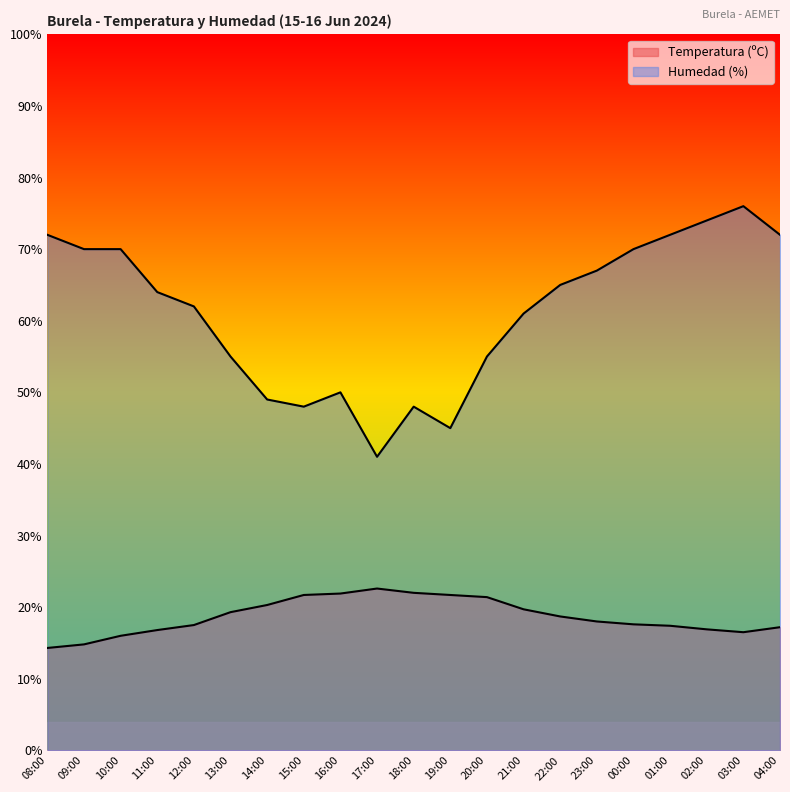

The value of Temperatura (ºC) at 17:00 is 22.6. True or false?

True